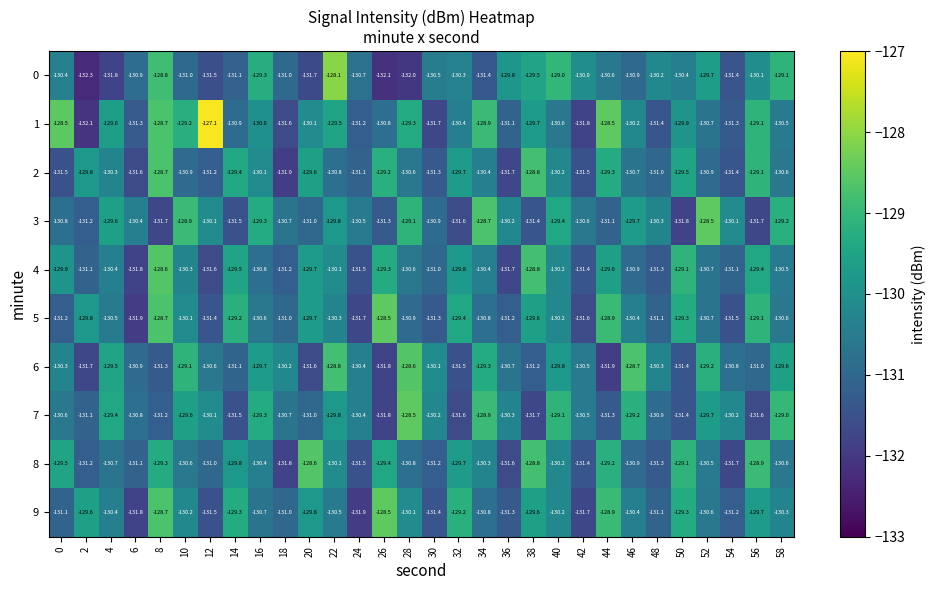

Which category has the lowest value across all series?

2